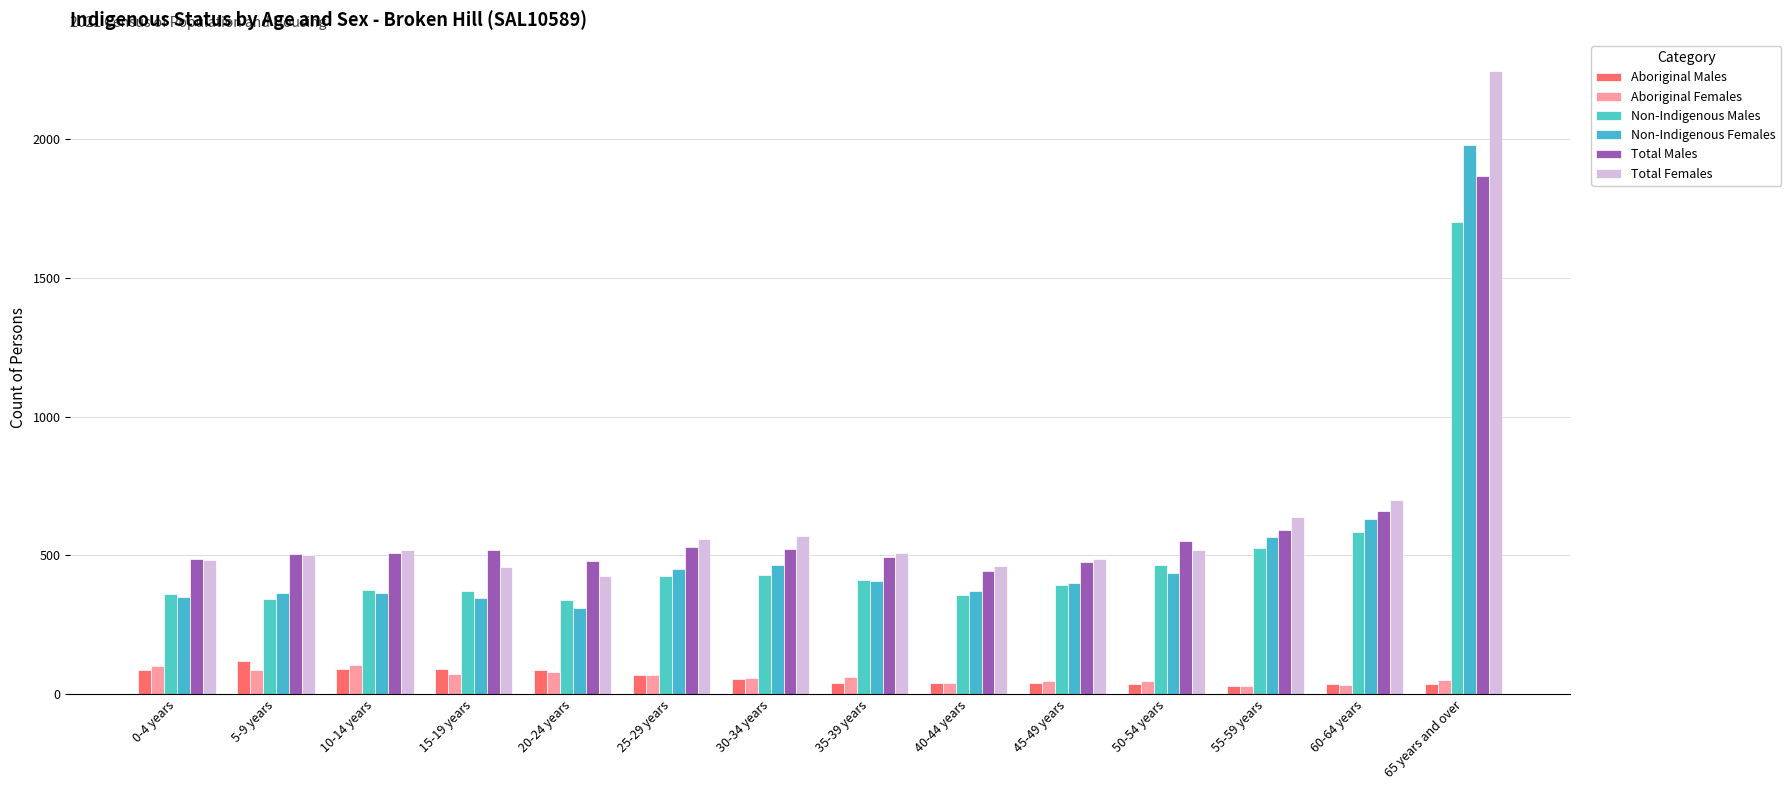

The Aboriginal Females series shows 52 at 15-19 years. True or false?

False